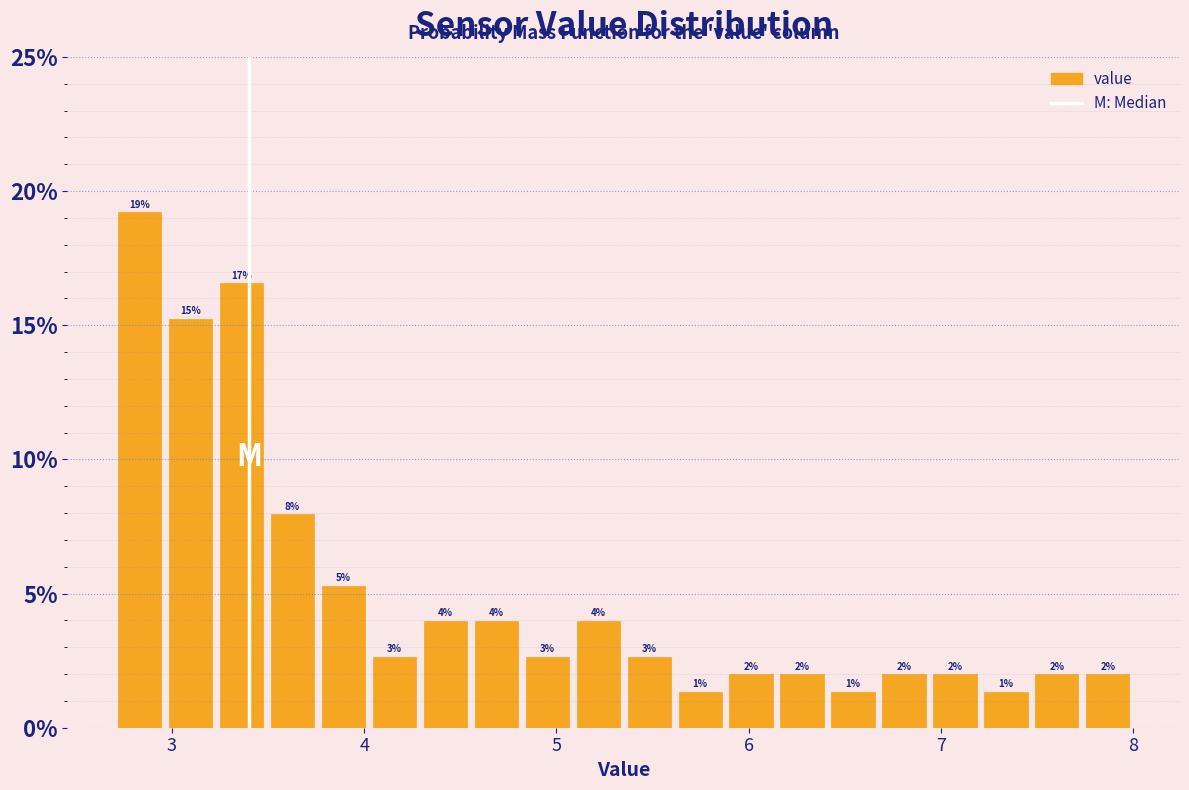

Read against the x-axis, roughly where is the centre of the tallest bar?

2.8